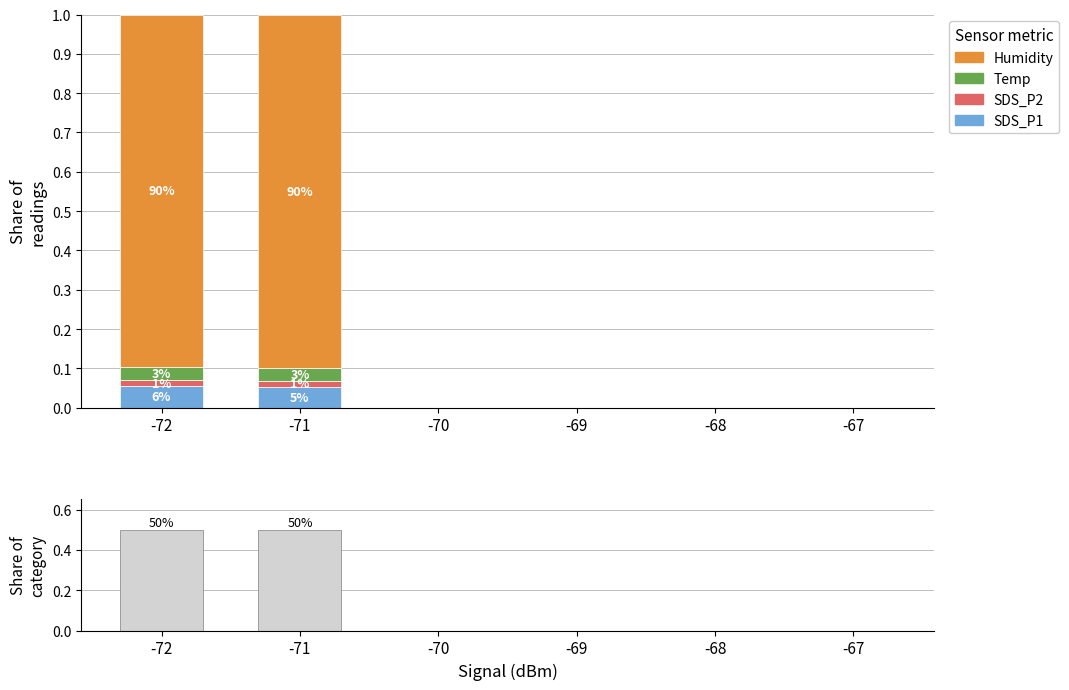

Reading left to right, what are all the values shown in this chart?

SDS_P1: -72=0.1	-71=0.1	-70=0.0	-69=0.0	-68=0.0	-67=0.0
SDS_P2: -72=0.0	-71=0.0	-70=0.0	-69=0.0	-68=0.0	-67=0.0
Temp: -72=0.0	-71=0.0	-70=0.0	-69=0.0	-68=0.0	-67=0.0
Humidity: -72=0.9	-71=0.9	-70=0.0	-69=0.0	-68=0.0	-67=0.0
Signal count share: -72=0.5	-71=0.5	-70=0.0	-69=0.0	-68=0.0	-67=0.0